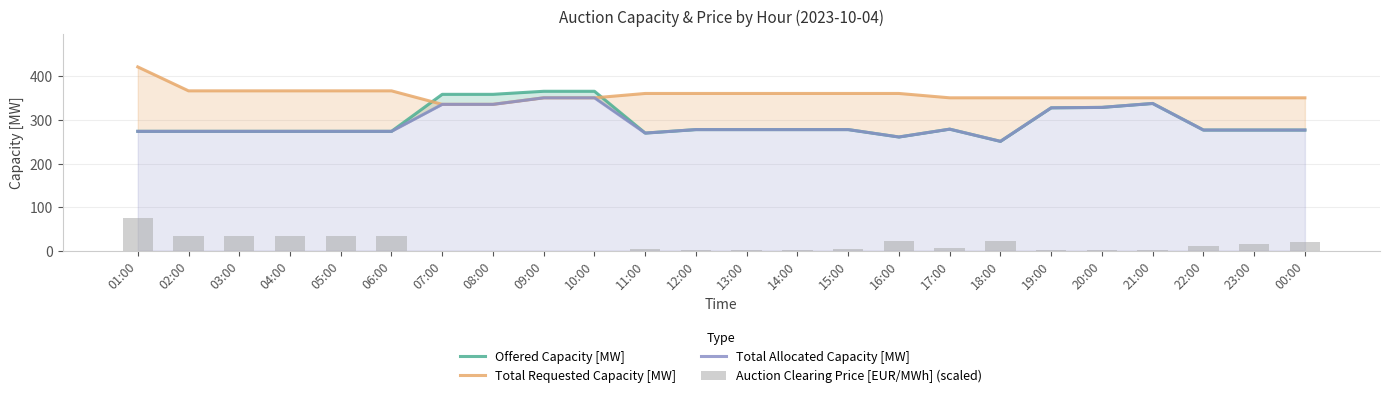

What position from the right is 10:00?

15